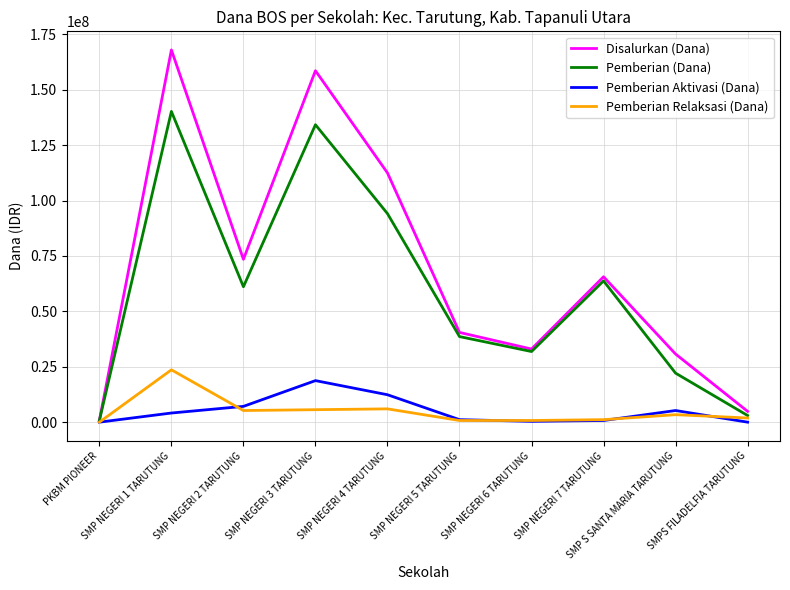

Which series has the widest spread of values?

Disalurkan (Dana)